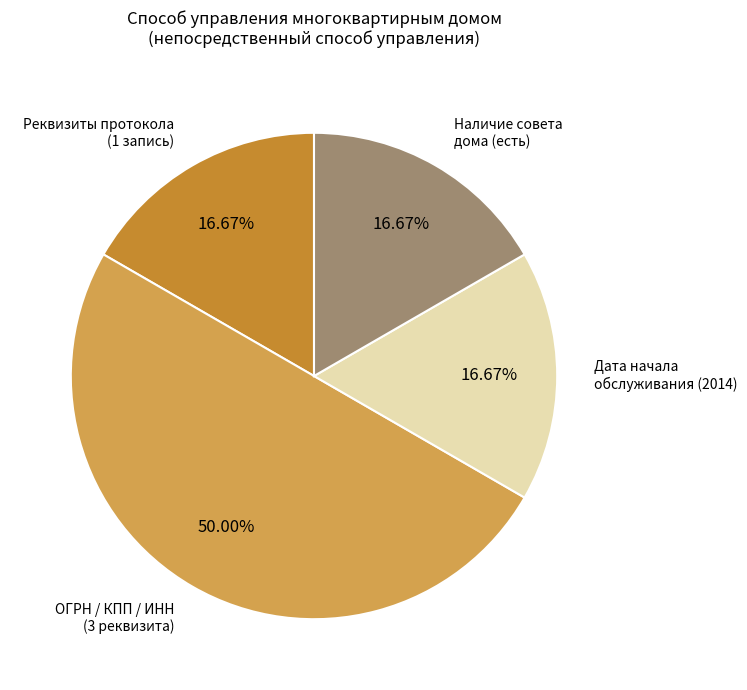

Do Реквизиты протокола (1 запись) and Наличие совета дома (есть) together represent more than half of the pie?

No